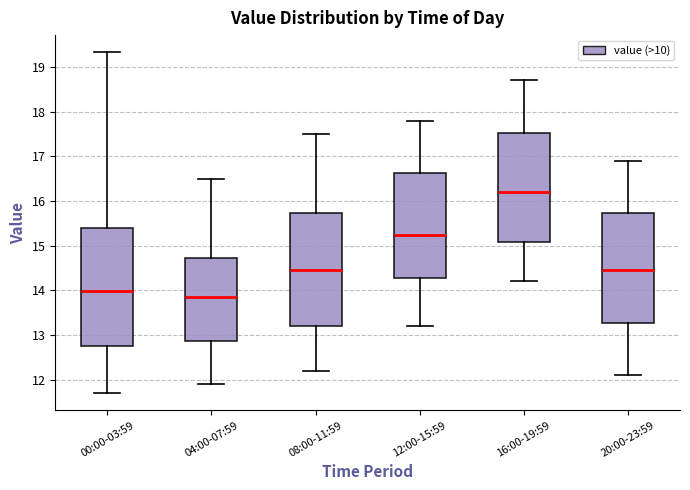

Reading left to right, transcribe this box plot: for each box, give where its median line is, the range the box spans, and where its two whiskers end, as read against the y-axis. The values are not printed on the chart, so give them approximately, as read against the axis.

00:00-03:59: median 14.0, box 12.7 to 15.4, whiskers 11.7 to 19.3
04:00-07:59: median 13.9, box 12.9 to 14.7, whiskers 11.9 to 16.5
08:00-11:59: median 14.5, box 13.2 to 15.7, whiskers 12.2 to 17.5
12:00-15:59: median 15.3, box 14.3 to 16.6, whiskers 13.2 to 17.8
16:00-19:59: median 16.2, box 15.1 to 17.5, whiskers 14.2 to 18.7
20:00-23:59: median 14.5, box 13.3 to 15.7, whiskers 12.1 to 16.9